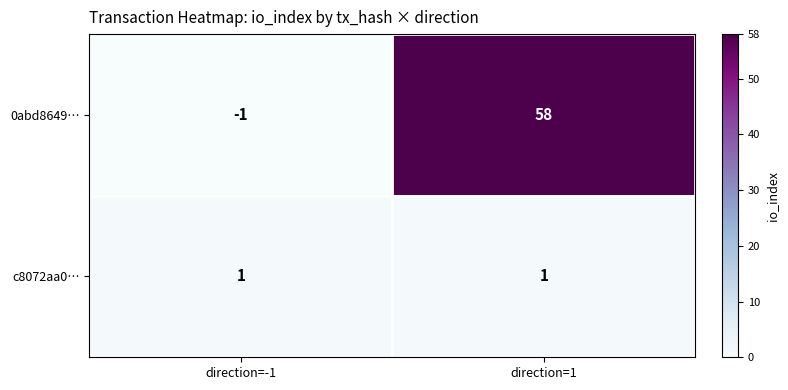

What is the maximum value shown in the chart?

58